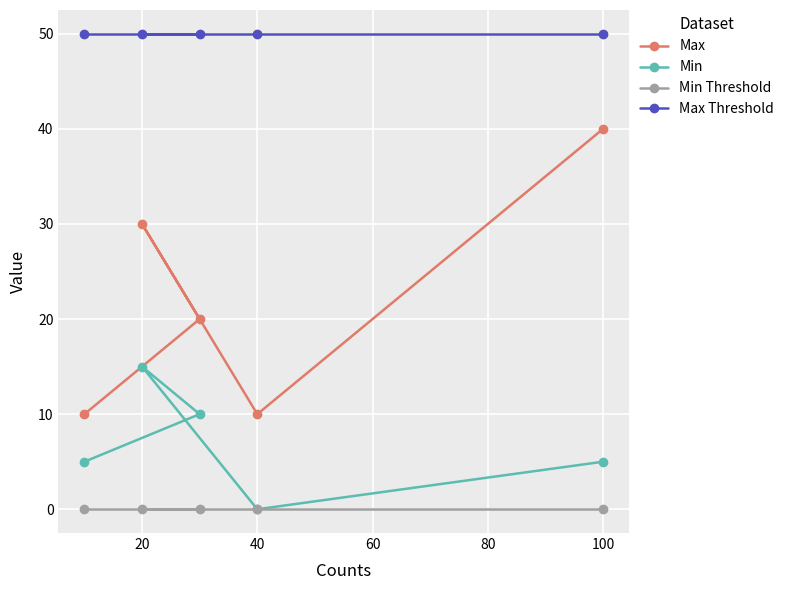

True or false: Max and Min Threshold intersect in this chart.

False